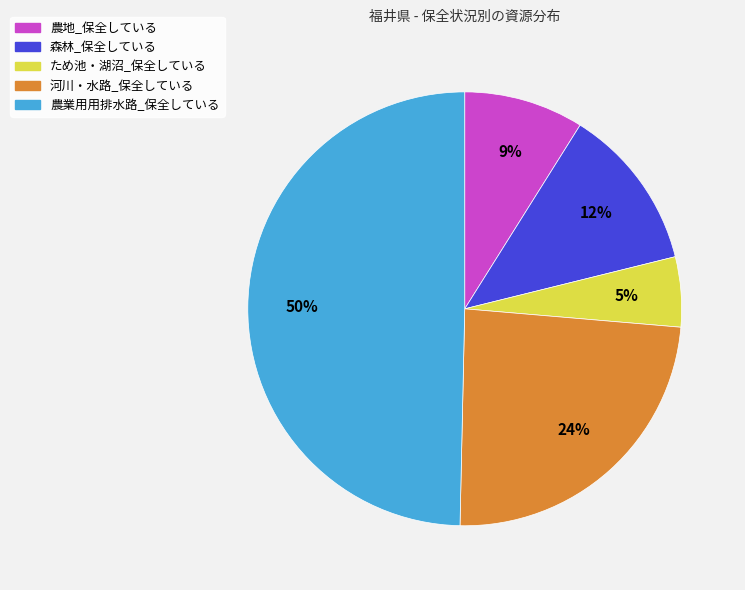

To the nearest percent, what is the average slice percentage?

20%